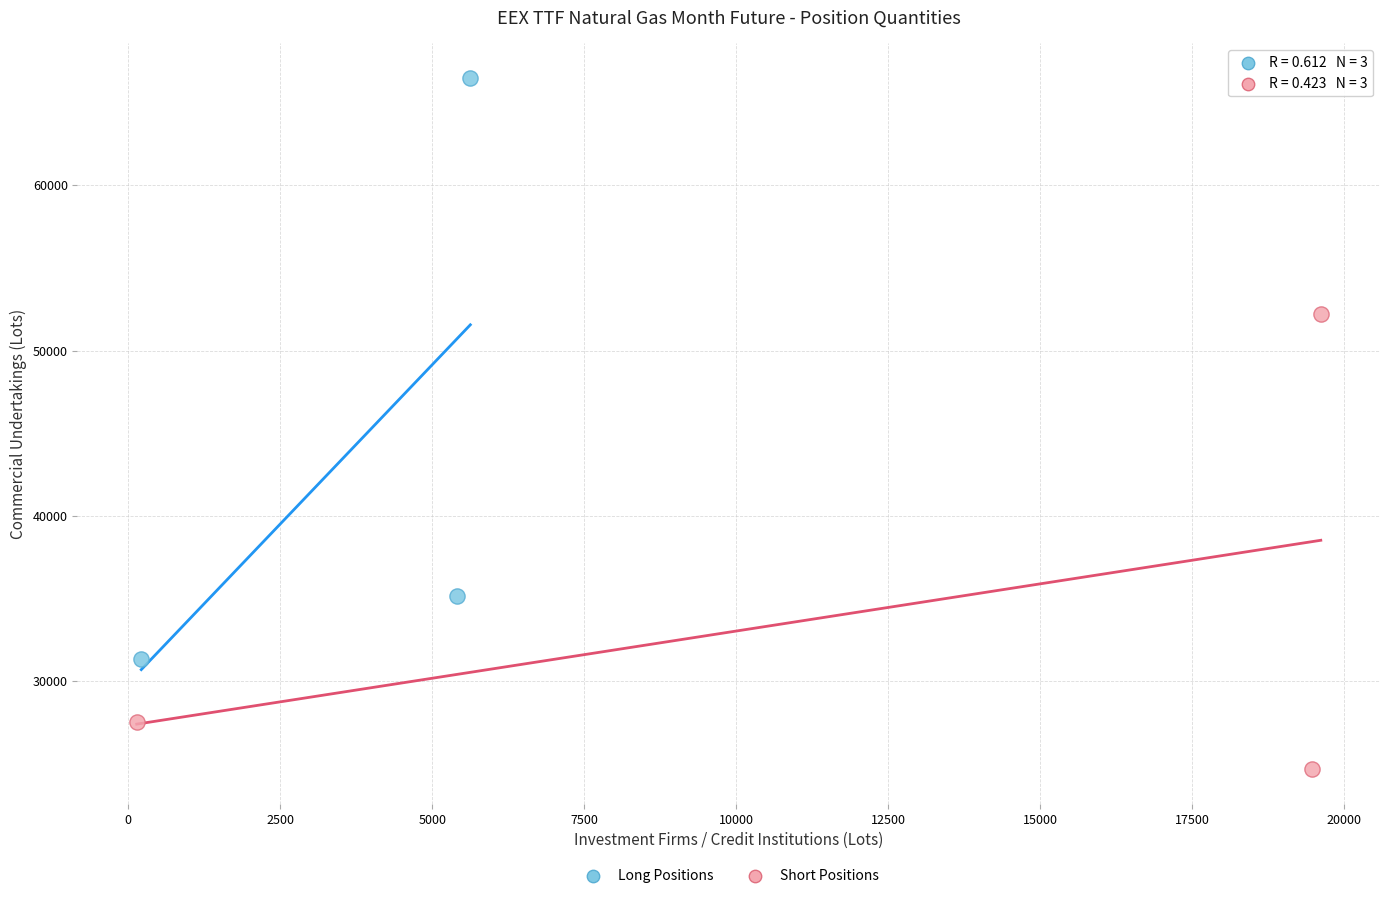

What are all the series names shown in the legend?

Long Positions, Short Positions